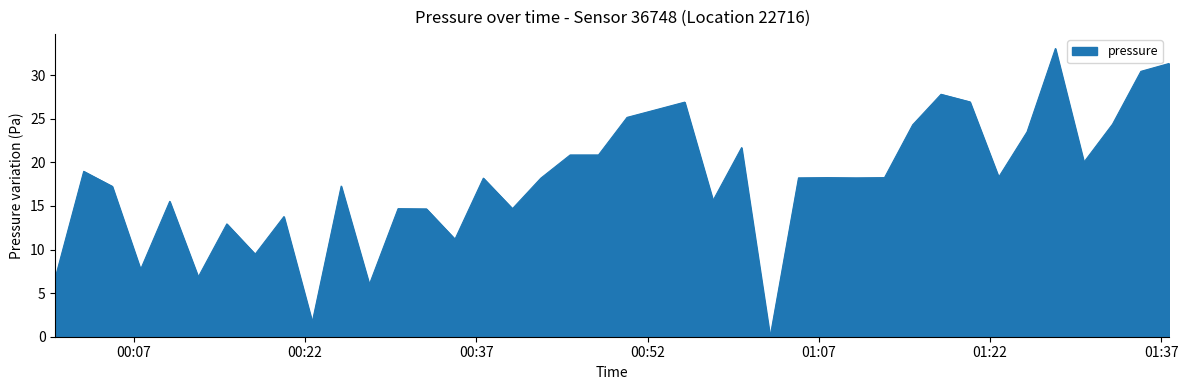

How many values exceed 18?

23